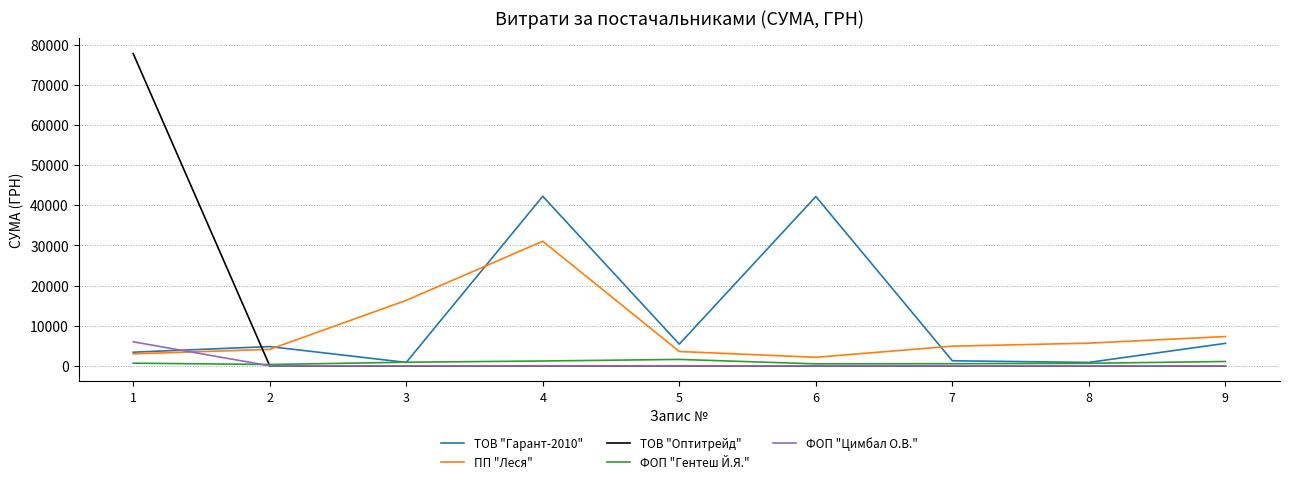

Which series has the largest range (max minus min)?

ТОВ "Оптитрейд"